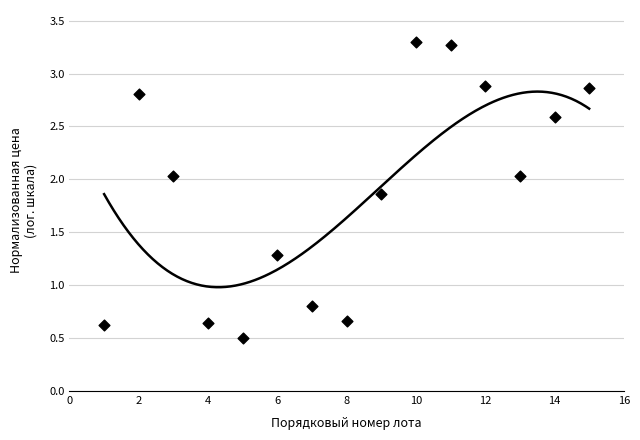

What is the range of X values (max minus min)?

14.0